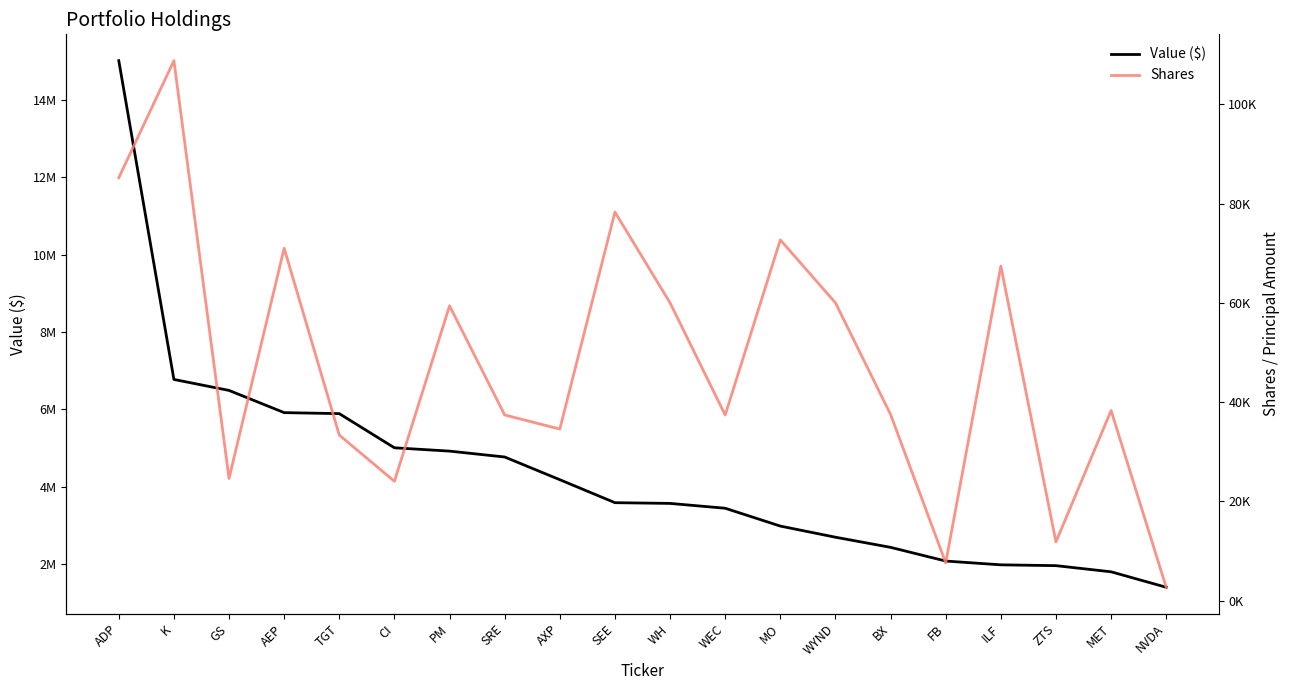

List the labels in order of Shares value, smallest first.

NVDA, FB, ZTS, CI, GS, TGT, AXP, WEC, SRE, BX, MET, PM, WH, WYND, ILF, AEP, MO, SEE, ADP, K